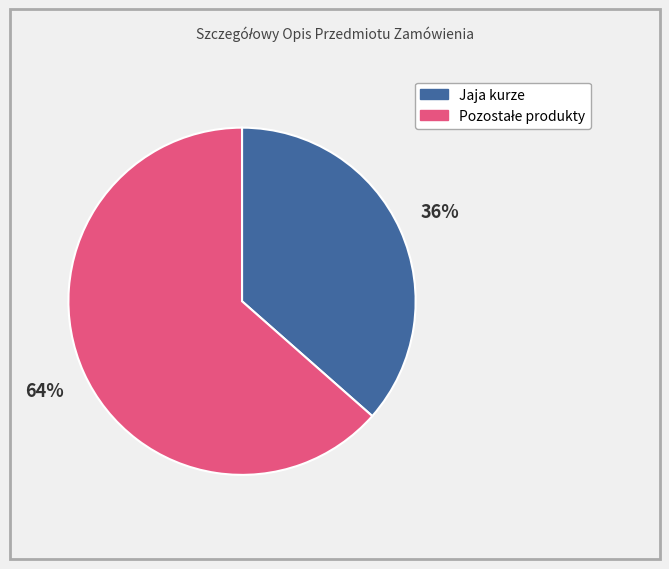

The Jaja kurze slice represents 44% of the pie. True or false?

False